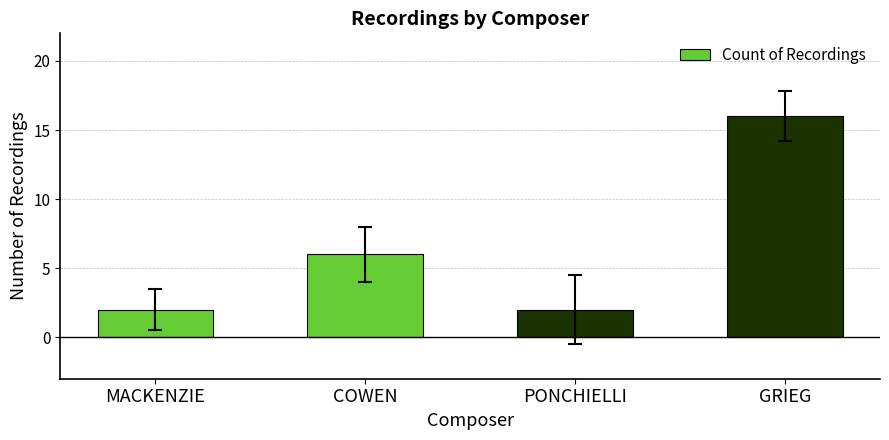

Which label corresponds to the largest value in the chart?

GRIEG